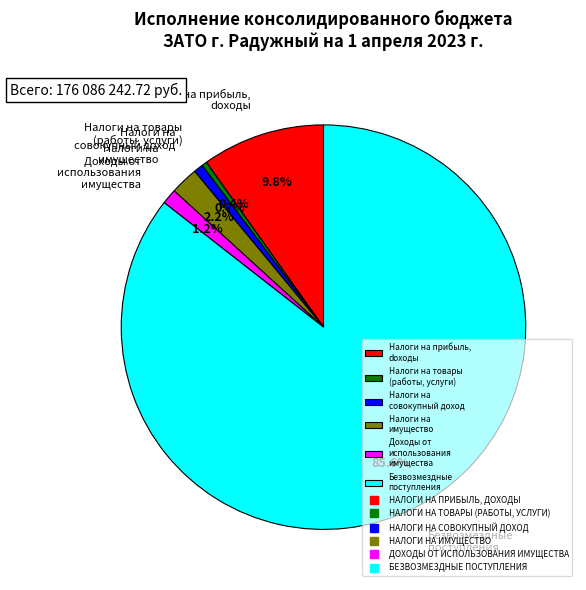

Which slice is the largest?

Безвозмездные поступления